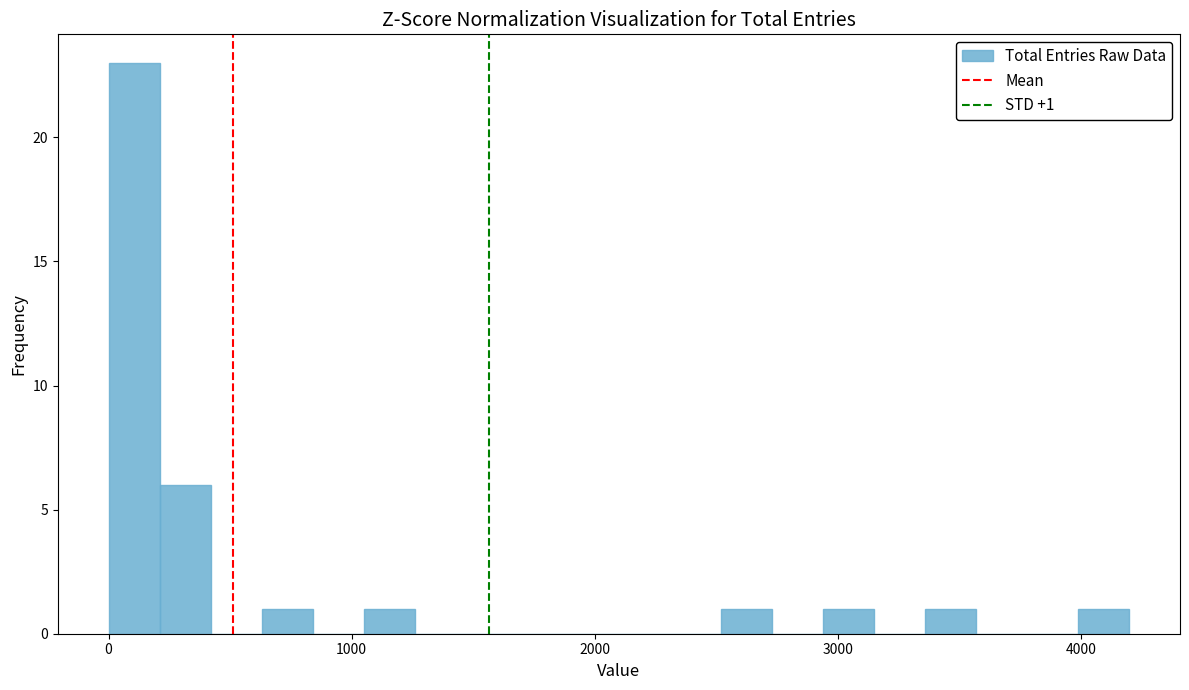

Around what value on the x-axis is the tallest bar? Give the approximate position of its centre, as read against the axis.

100